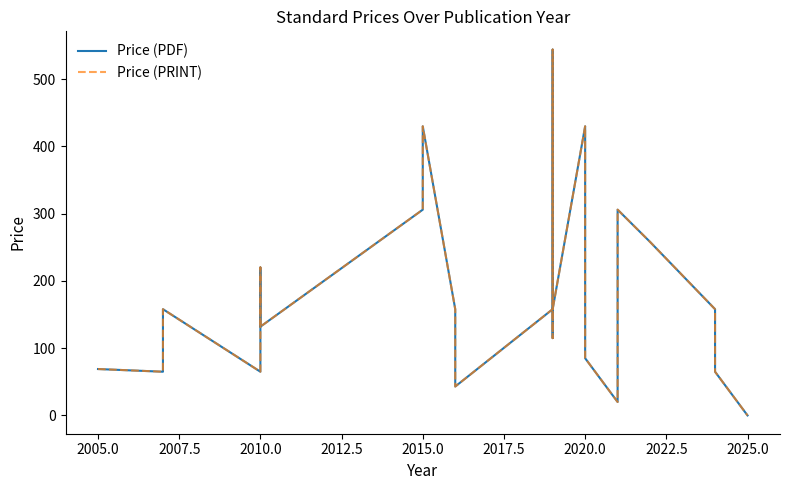

What is the difference between the second highest and second lowest values in the Price (PRINT) series?

410.0